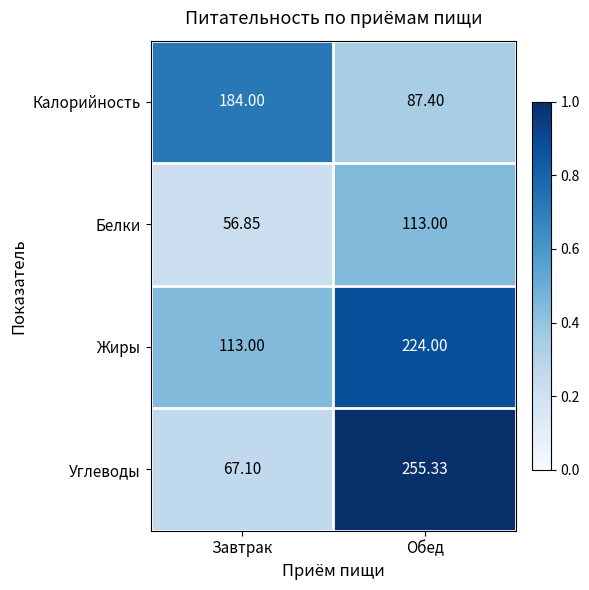

Rank the series by their maximum value, from lowest to highest.

Белки, Калорийность, Жиры, Углеводы